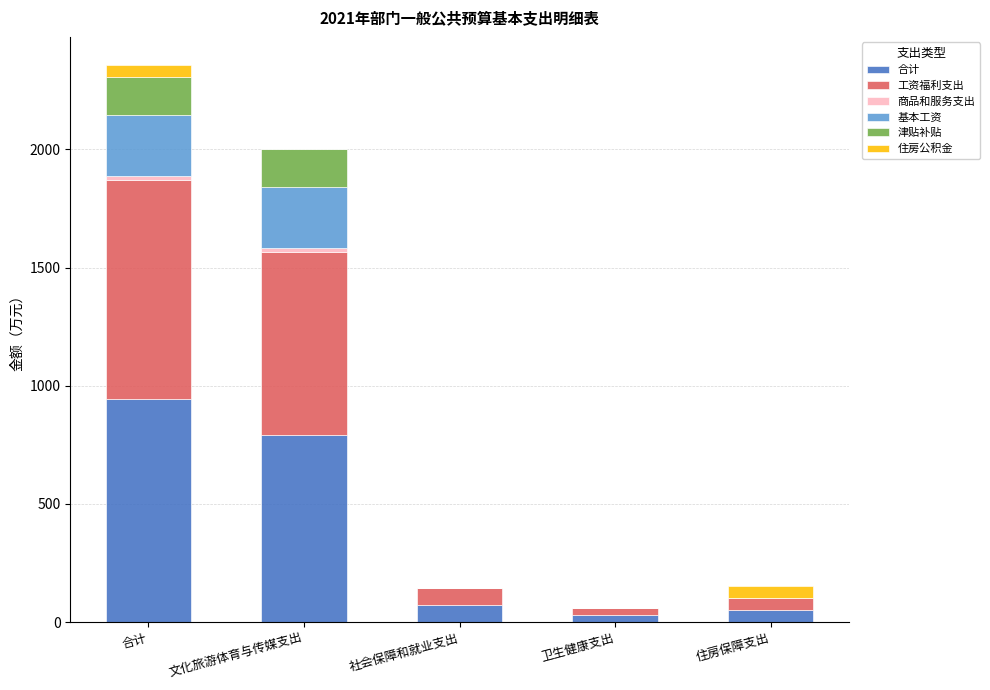

How many values in the 合计 series exceed 71?

3